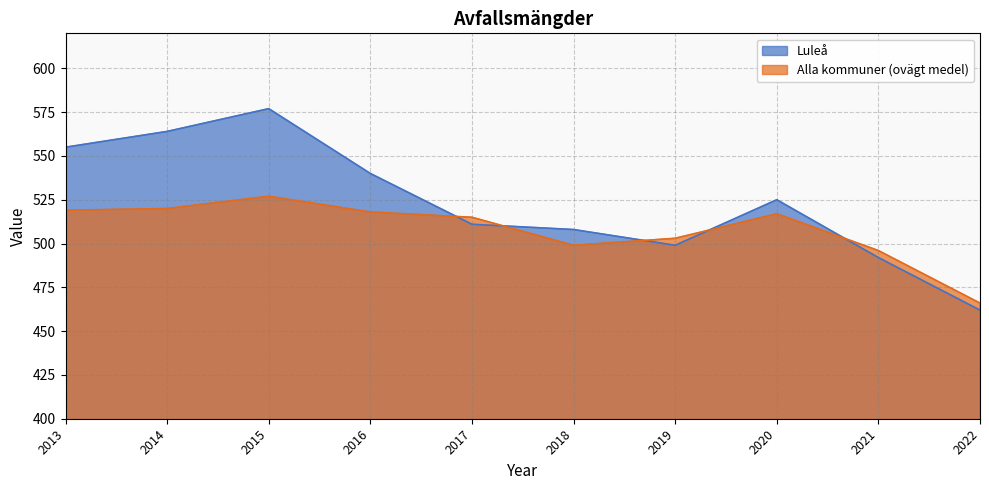

Where is the first local maximum for Alla kommuner (ovägt medel)?

2015